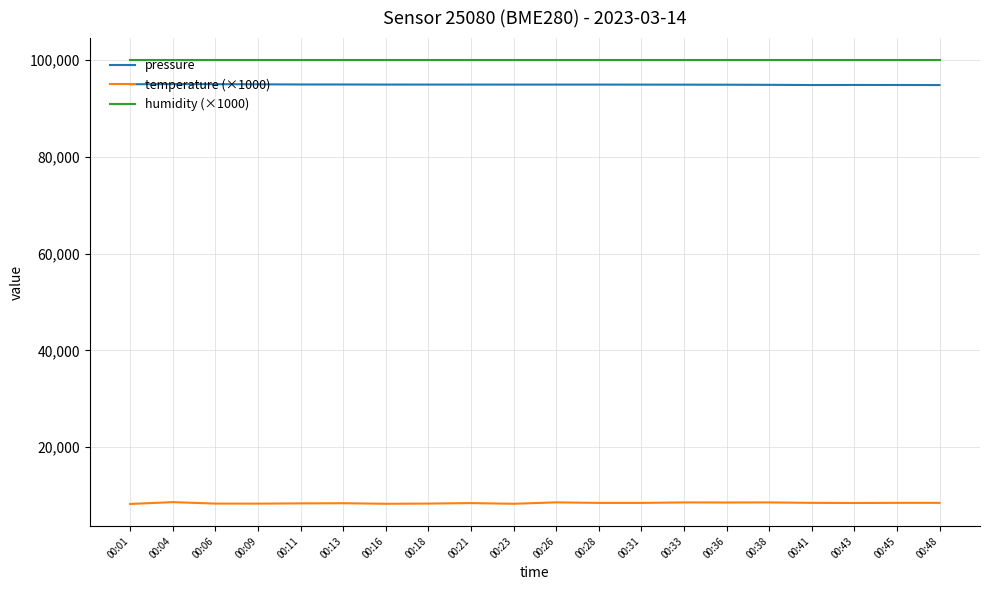

Which series has the largest total across all categories?

humidity (×1000)